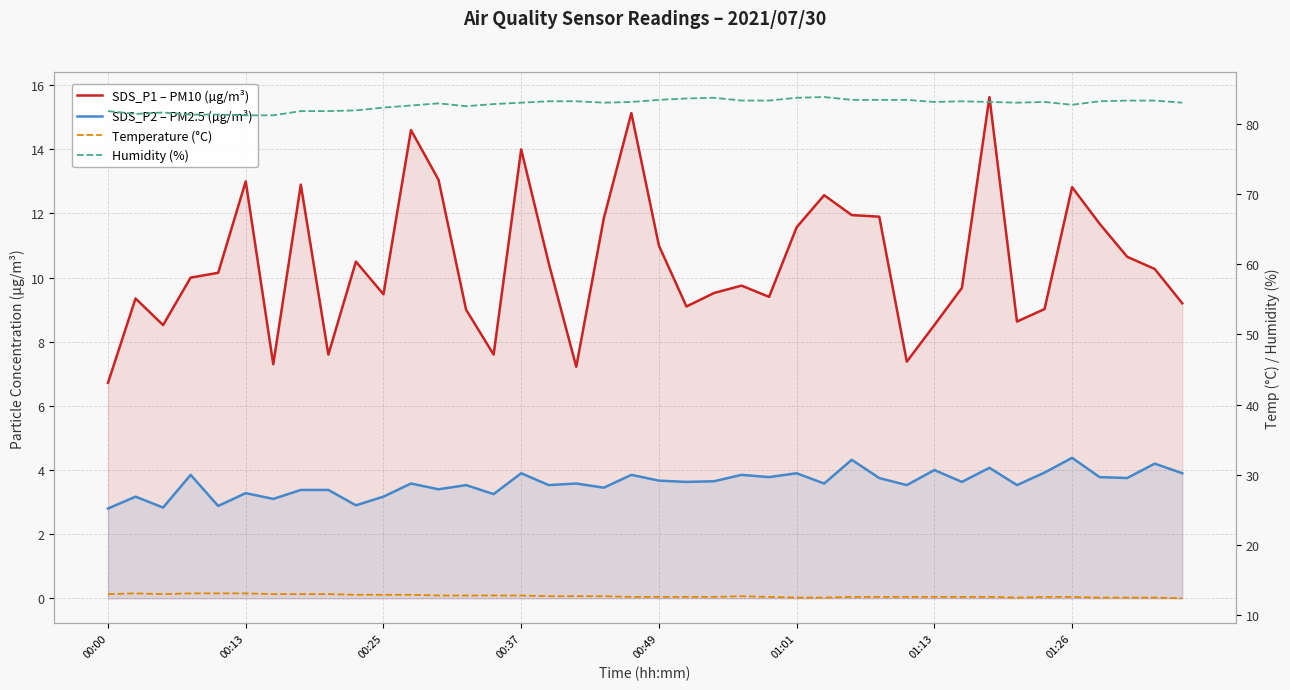

At which category does Temperature (°C) reach its first local peak?

00:13